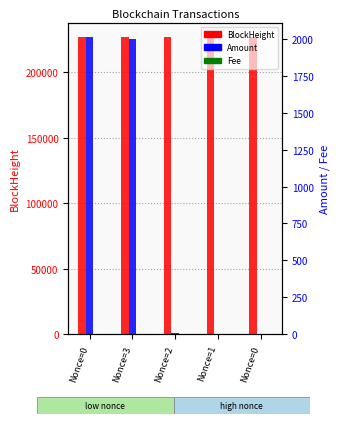

Between Nonce=3 and Nonce=1, which series saw the biggest shift?

Amount